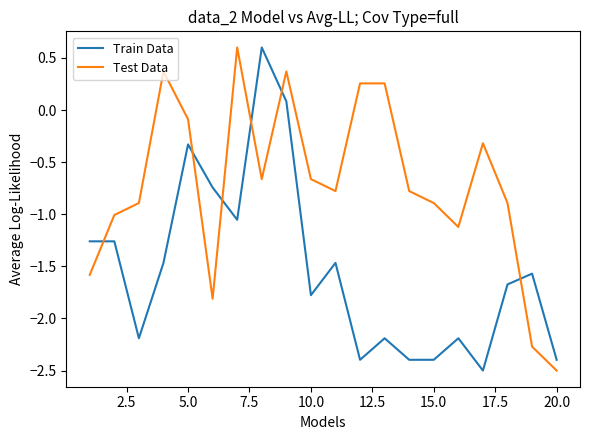

What is the lowest value of the Train Data series?

-2.5